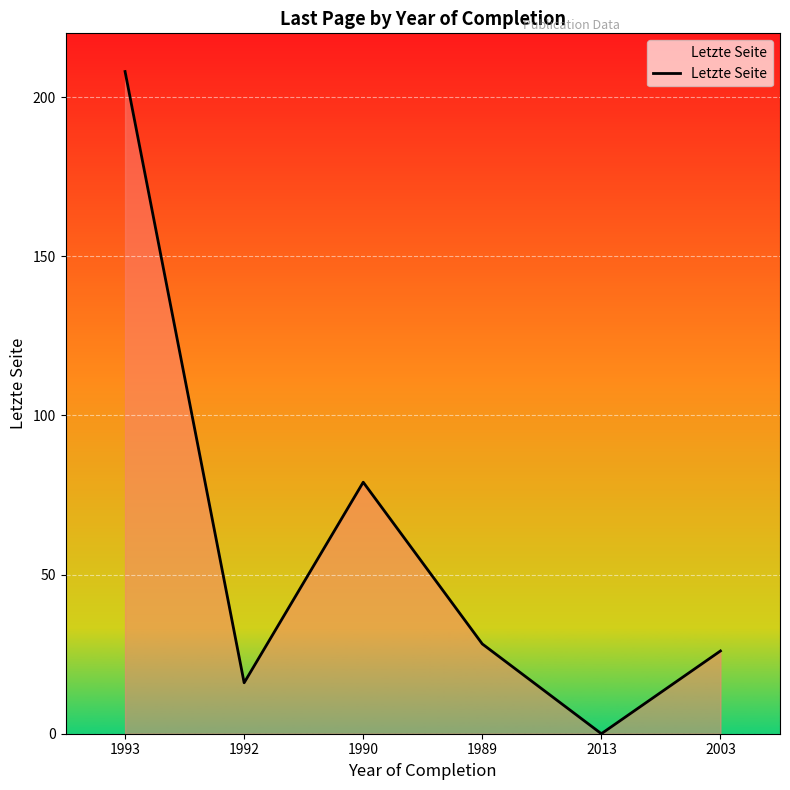

Reading left to right, what are all the values shown in this chart?

1993=208.0	1992=16.0	1990=79.0	1989=28.2	2013=0.0	2003=26.0